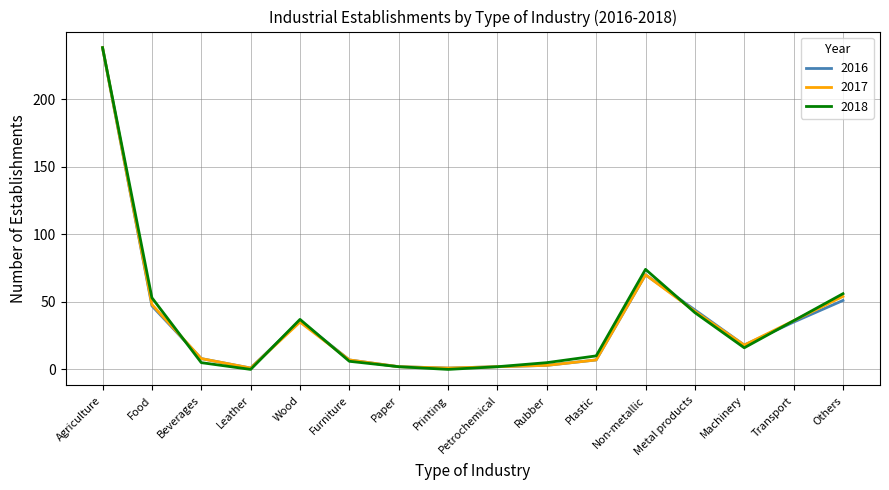

What is the difference between the second highest and minimum values in the 2017 series?

69